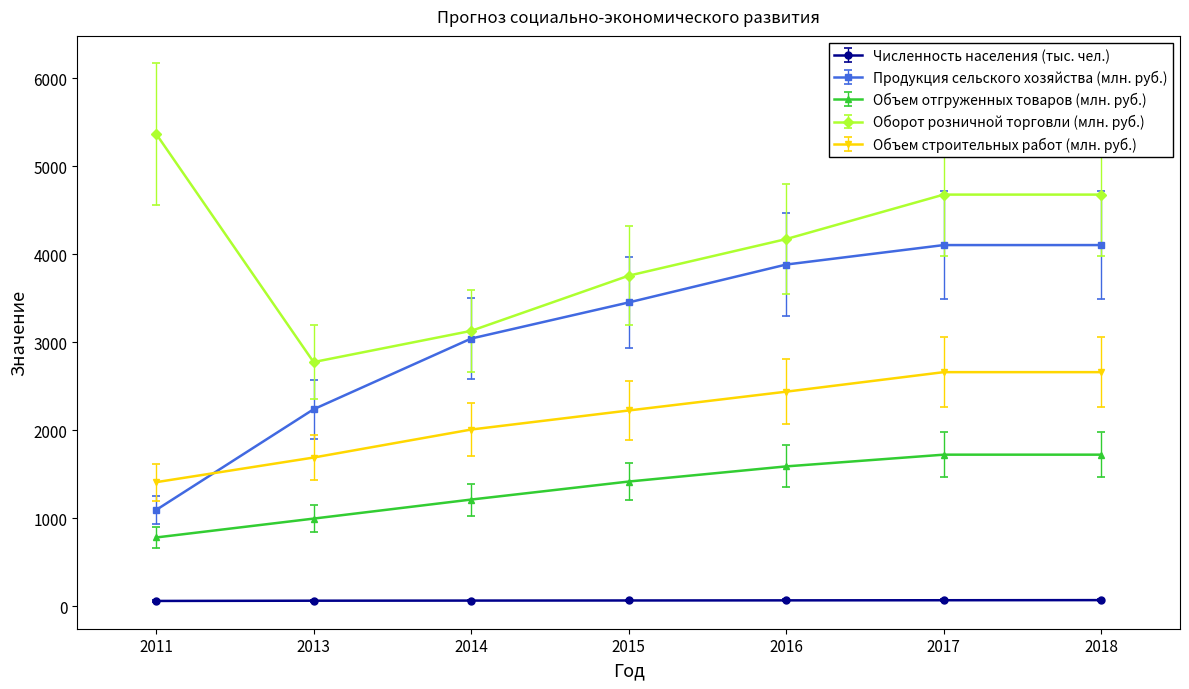

What is the minimum value for Объем отгруженных товаров (млн. руб.)?

784.2